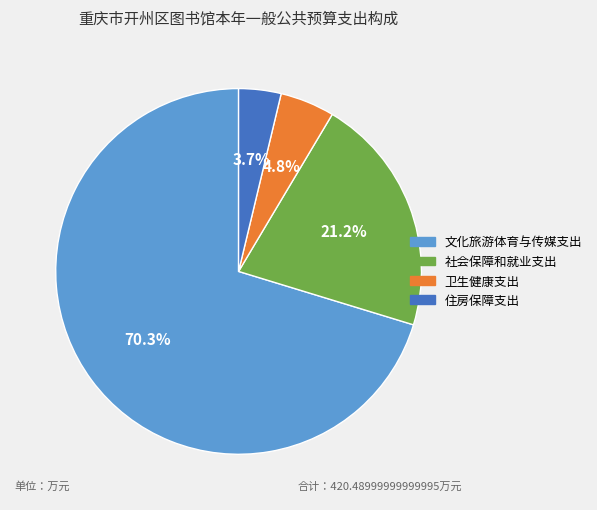

Is 文化旅游体育与传媒支出 the majority of the pie?

Yes